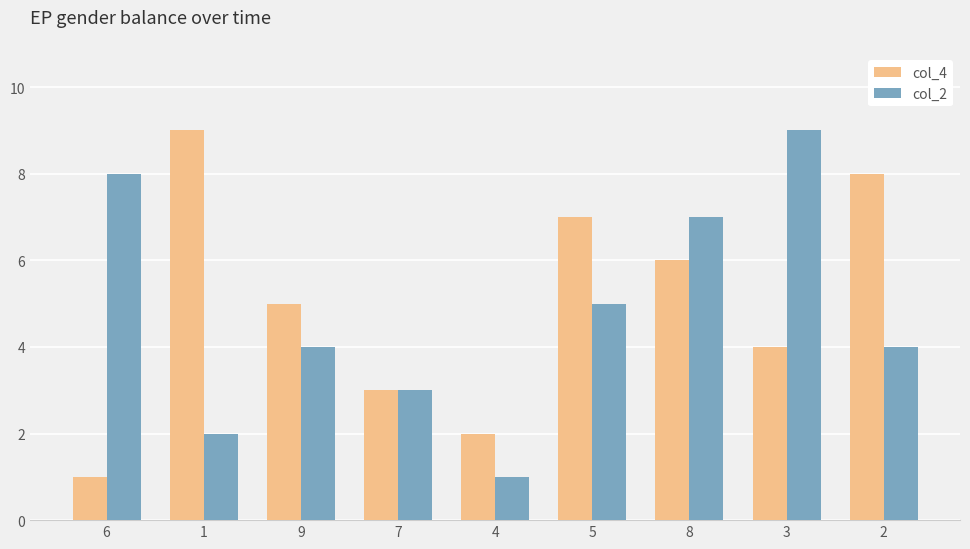

What position from the left is 6?

1